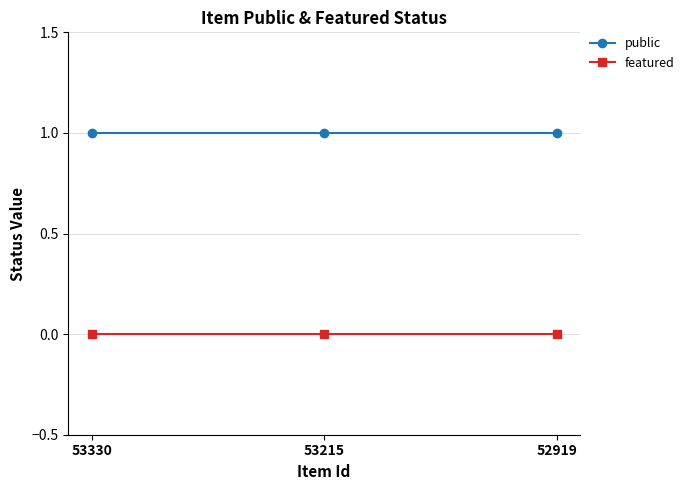

At how many categories does at least one series exceed 0?

3